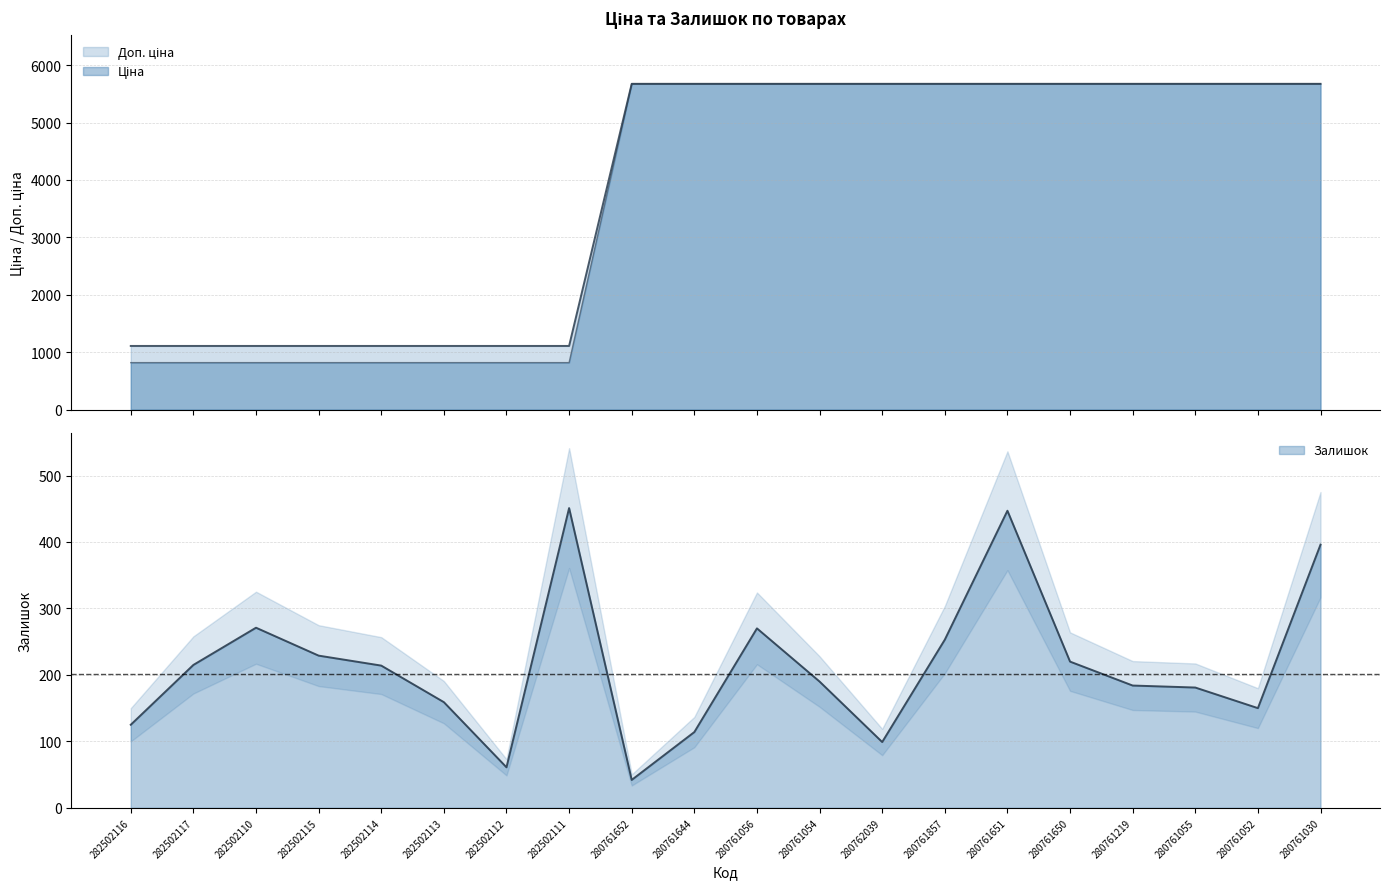

The value of Доп. ціна at 280761056 is 5673.8. True or false?

True